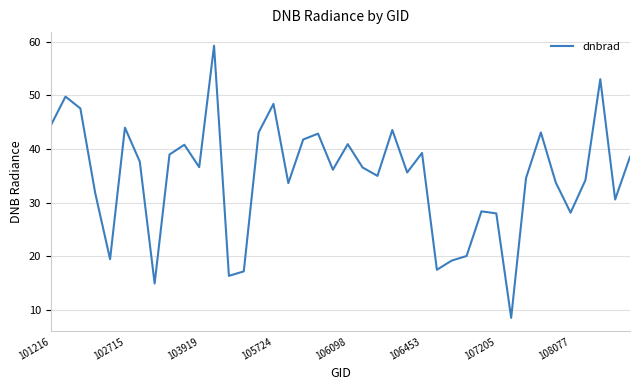

What is the difference between the second highest and second lowest values?

38.1